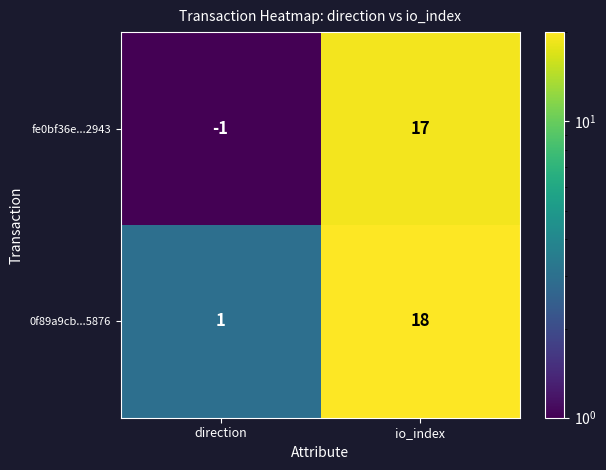

Where is fe0bf36e...2943 nearest to the value 8?

direction